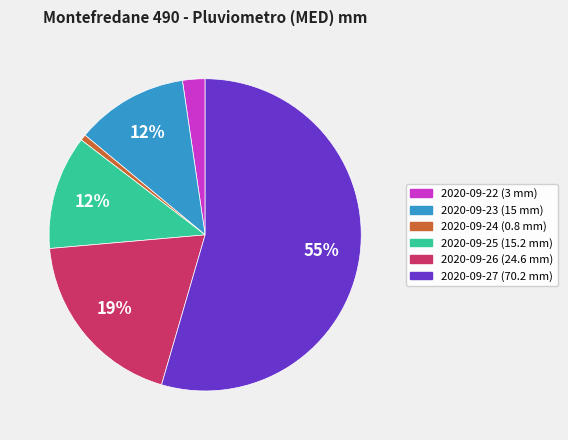

Is there any slice that represents more than half of the pie?

Yes